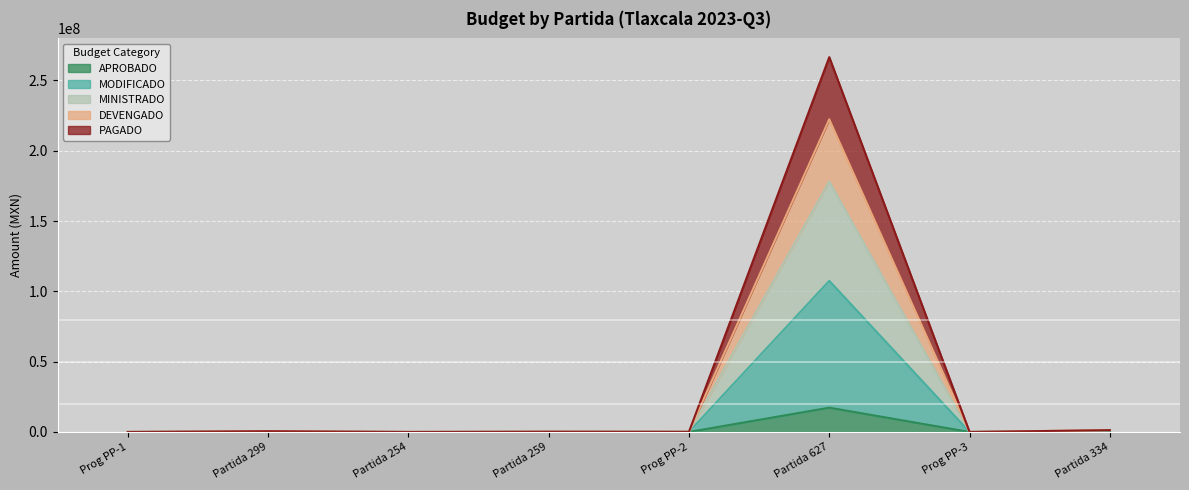

In PAGADO, how many points are lower than both neighbors (excluding endpoints)?

2